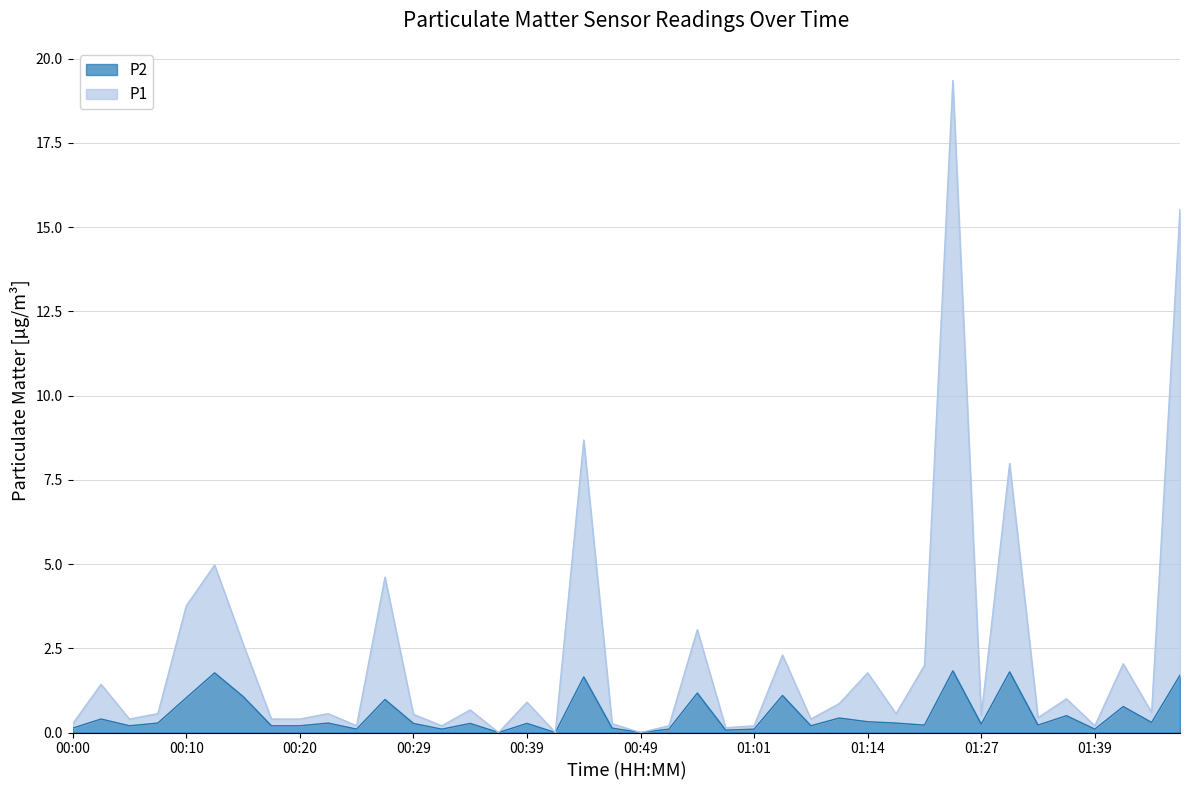

True or false: P2 and P1 cross at least once.

False